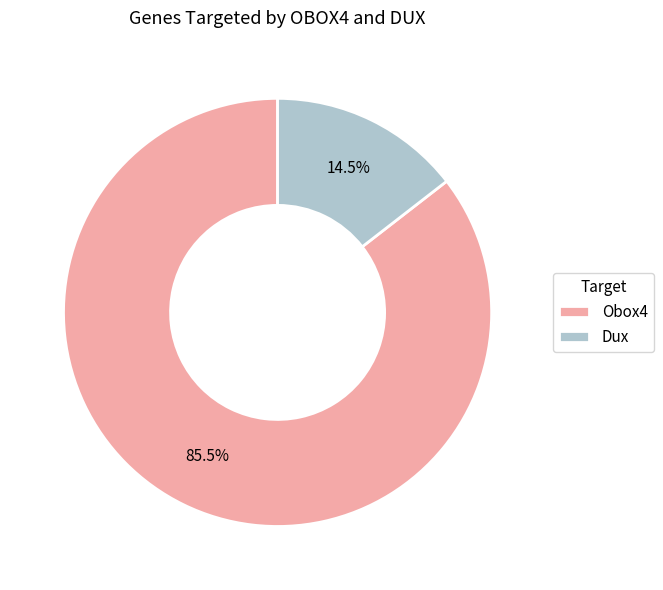

How much of the chart is everything except Obox4?

14.5%